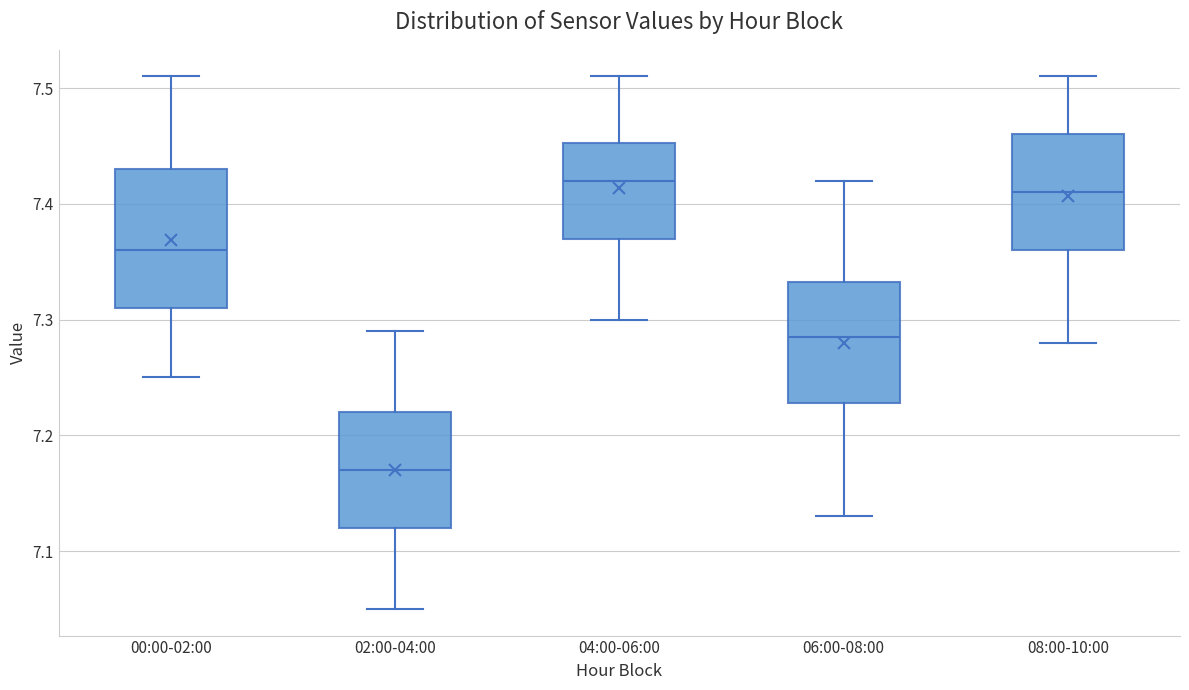

Reading left to right, read every box against the y-axis: the position of its median line, the range the box covers, and the ends of its whiskers. The values are not printed on the chart, so give them approximately, as read against the axis.

00:00-02:00: median 7.36, box 7.31 to 7.43, whiskers 7.25 to 7.51
02:00-04:00: median 7.17, box 7.12 to 7.22, whiskers 7.05 to 7.29
04:00-06:00: median 7.42, box 7.37 to 7.45, whiskers 7.30 to 7.51
06:00-08:00: median 7.29, box 7.23 to 7.33, whiskers 7.13 to 7.42
08:00-10:00: median 7.41, box 7.36 to 7.46, whiskers 7.28 to 7.51